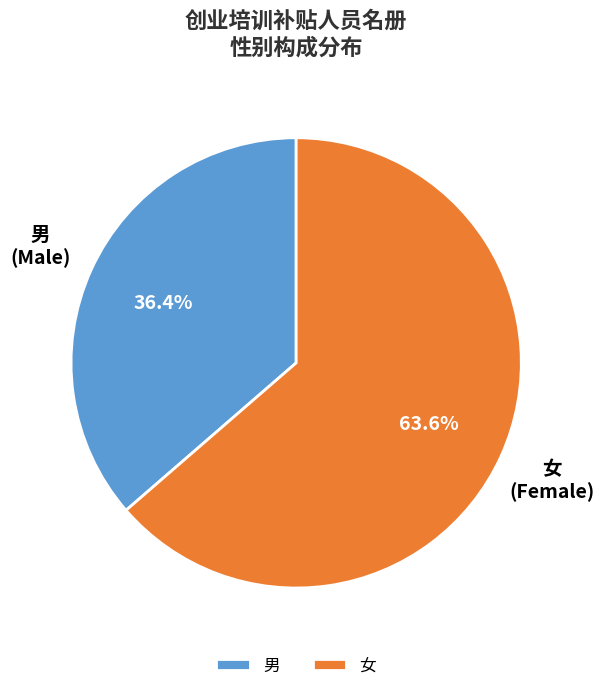

What is the ratio of the value at 男 to the value at 女?

0.6